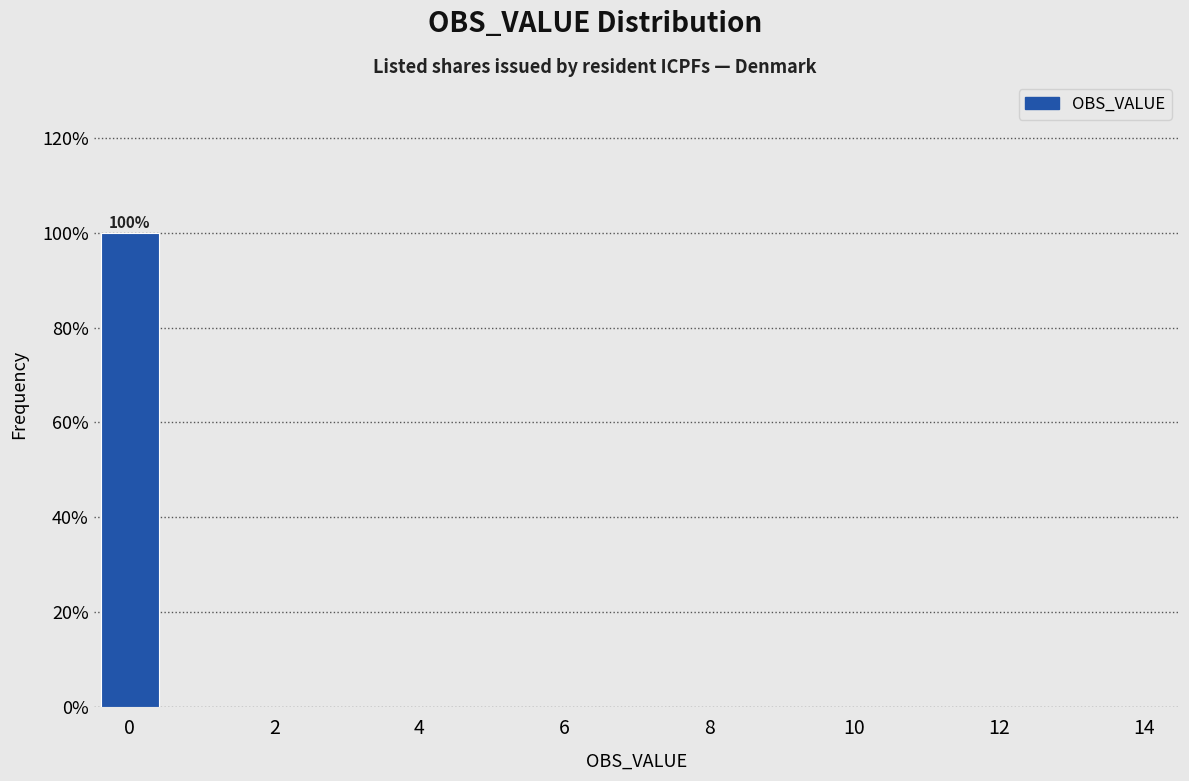

Over which range of the x-axis is the bar tallest?

-0.5 to 0.5